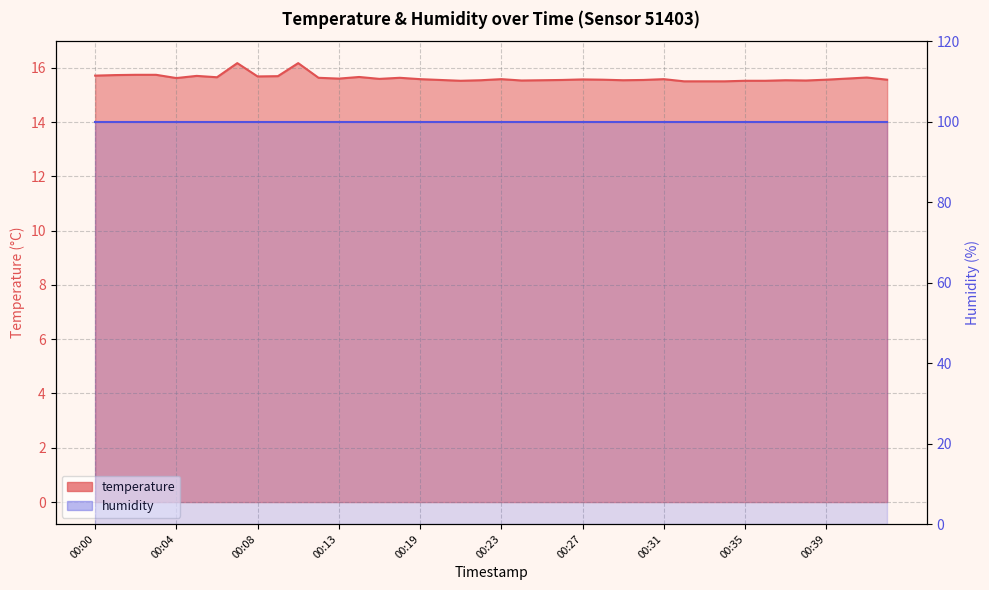

At which label is the value closest to 15?

00:32